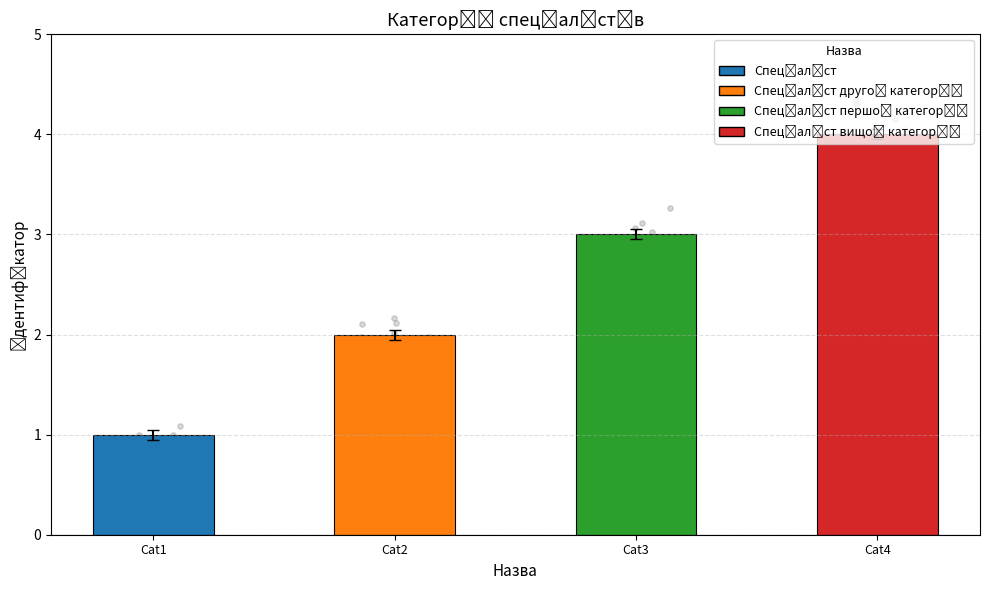

Between Cat1 and Cat4, which is larger?

Cat4